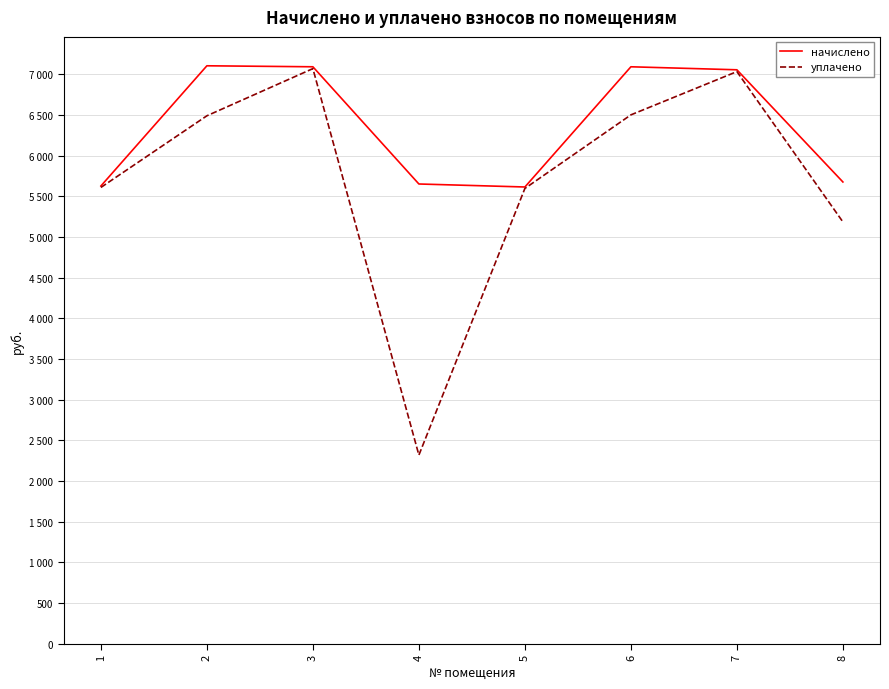

Does the chart display data point markers on the line(s)?

No